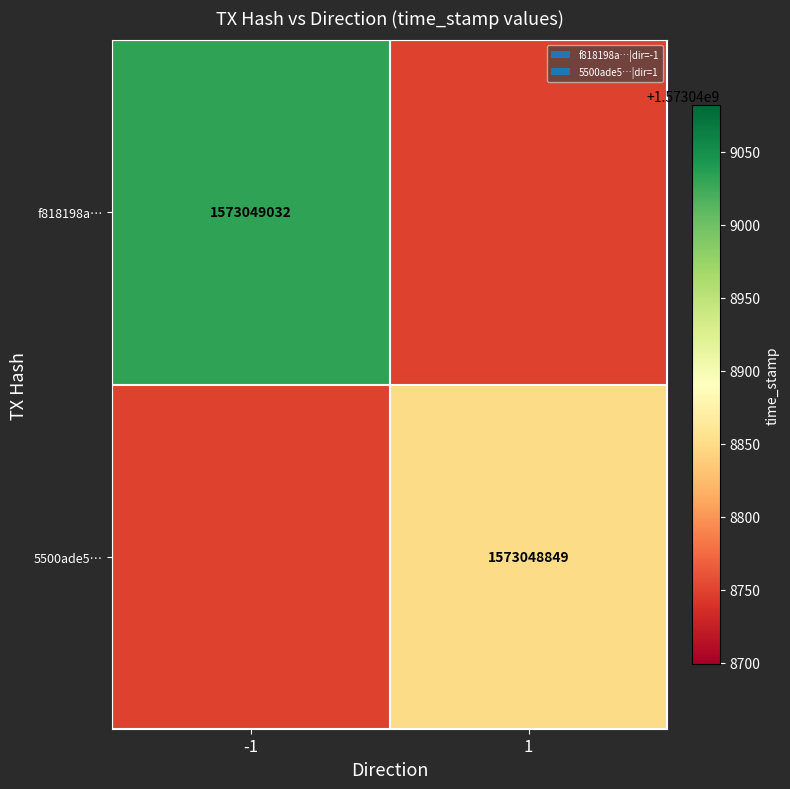

What is the difference between the maximum and minimum values in the 5500ade57802a94a9e00fcfa8e4b07a247f0a09 series?

1573048848